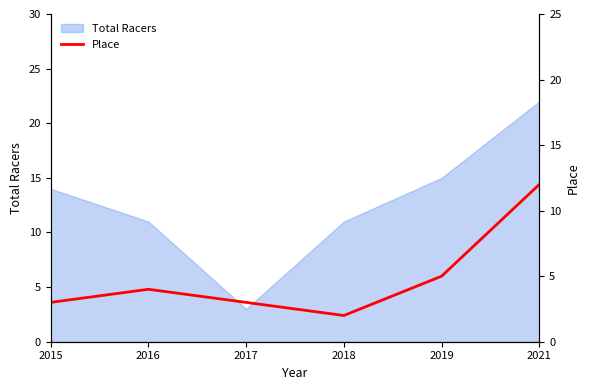

The value at 2021 is 12. True or false?

True